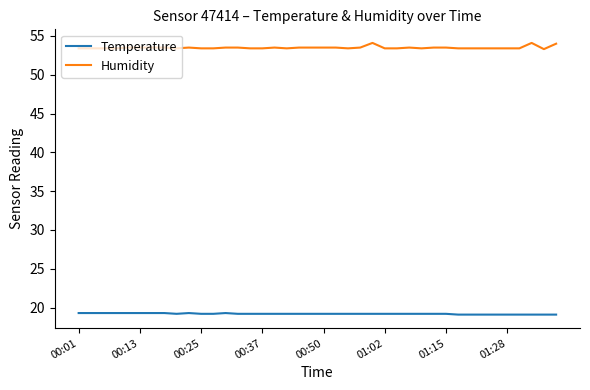

True or false: Temperature and Humidity cross at least once.

False